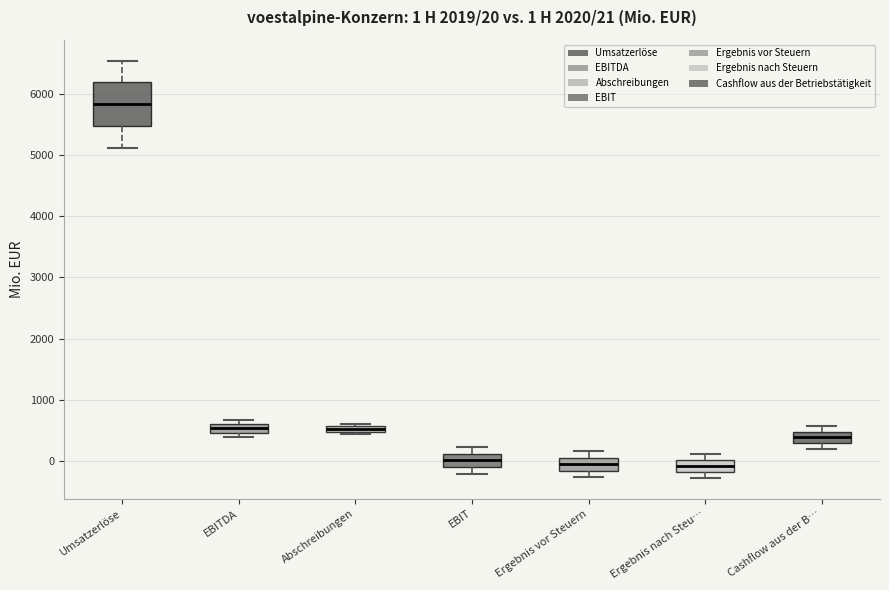

Comparing the boxes themselves (not the whiskers), which one is the tallest?

Umsatzerlöse